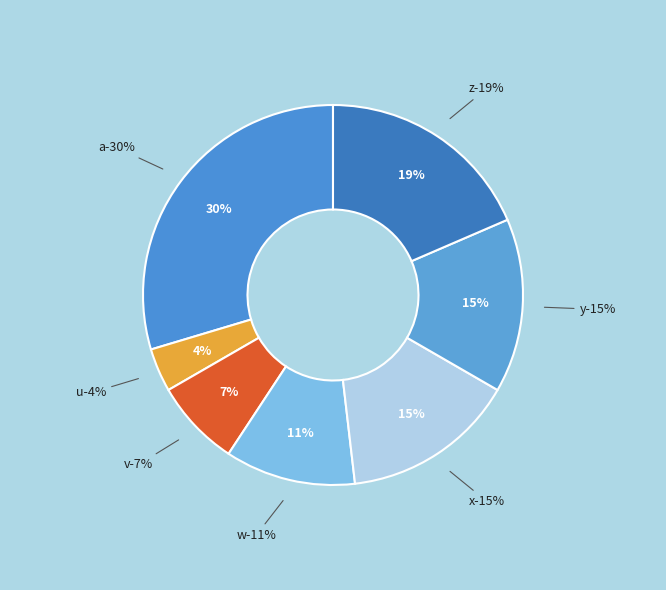

What is the smallest slice in the pie chart?

u